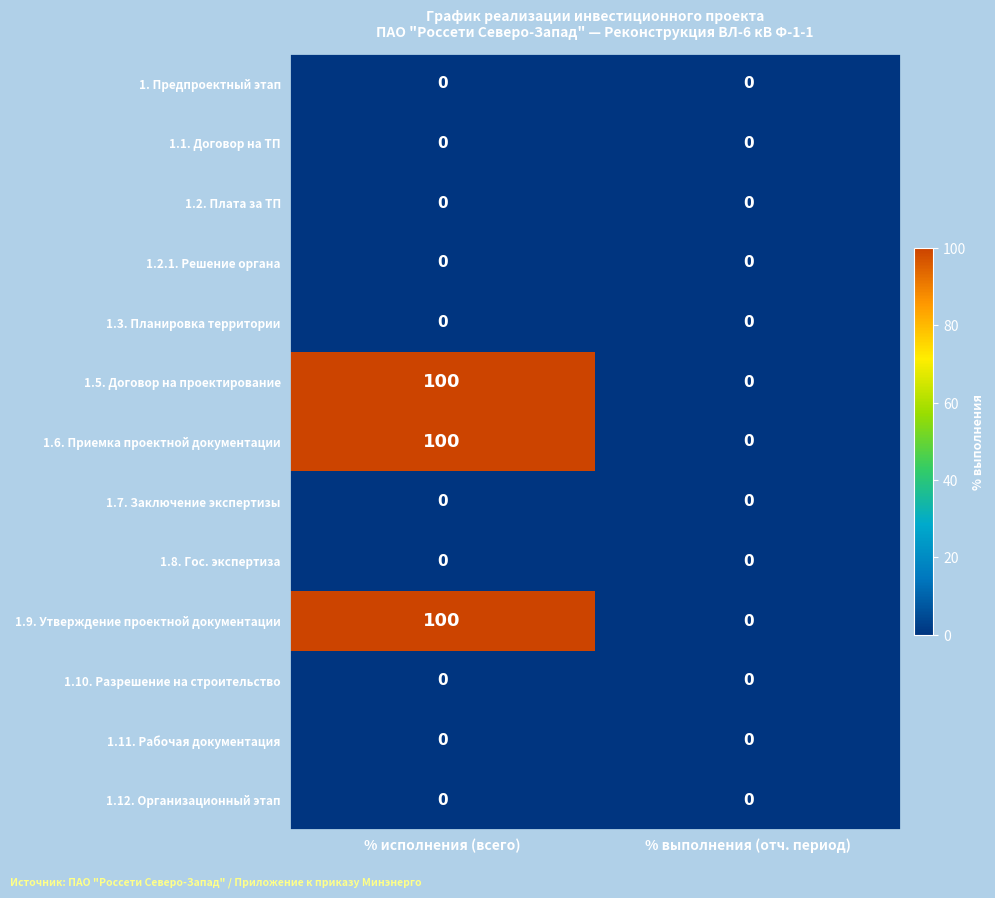

Reading right to left, what are all the values shown in this chart?

1. Предпроектный этап: % выполнения (отч. период)=0	% исполнения (всего)=0
1.1. Договор на ТП: % выполнения (отч. период)=0	% исполнения (всего)=0
1.2. Плата за ТП: % выполнения (отч. период)=0	% исполнения (всего)=0
1.2.1. Решение органа: % выполнения (отч. период)=0	% исполнения (всего)=0
1.3. Планировка территории: % выполнения (отч. период)=0	% исполнения (всего)=0
1.5. Договор на проектирование: % выполнения (отч. период)=0	% исполнения (всего)=100
1.6. Приемка проектной документации: % выполнения (отч. период)=0	% исполнения (всего)=100
1.7. Заключение экспертизы: % выполнения (отч. период)=0	% исполнения (всего)=0
1.8. Гос. экспертиза: % выполнения (отч. период)=0	% исполнения (всего)=0
1.9. Утверждение проектной документации: % выполнения (отч. период)=0	% исполнения (всего)=100
1.10. Разрешение на строительство: % выполнения (отч. период)=0	% исполнения (всего)=0
1.11. Рабочая документация: % выполнения (отч. период)=0	% исполнения (всего)=0
1.12. Организационный этап: % выполнения (отч. период)=0	% исполнения (всего)=0